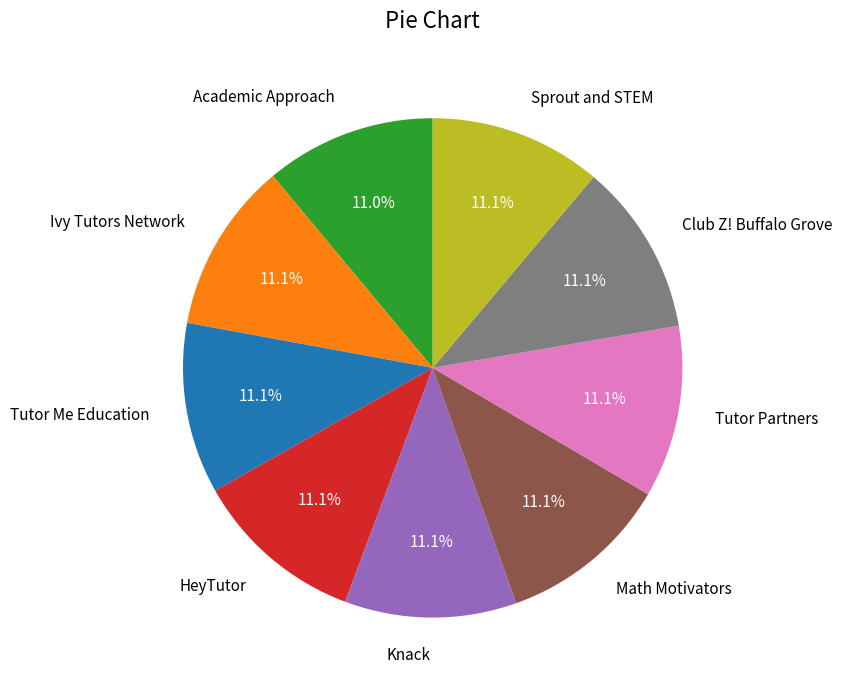

Do Knack and Ivy Tutors Network together represent more than half of the pie?

No